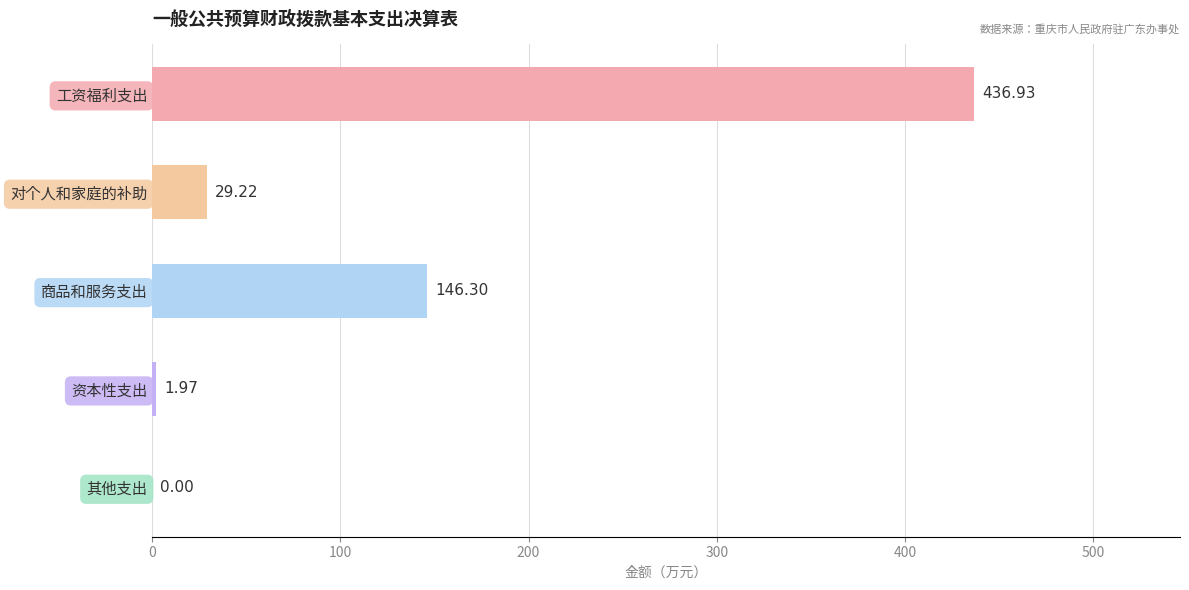

Which category has the highest value across all series?

工资福利支出